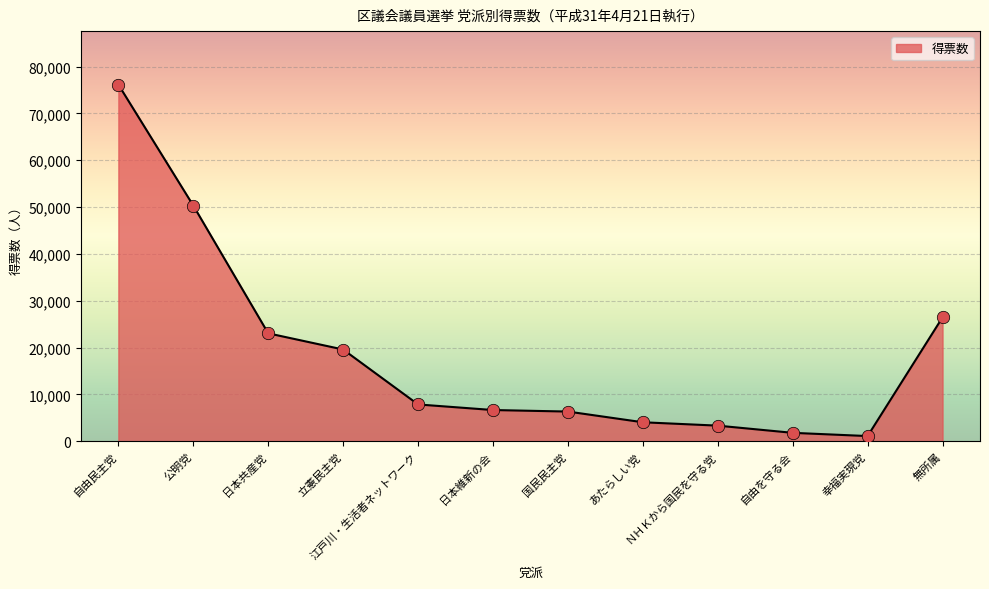

What is the change in value from 自由民主党 to 江戸川・生活者ネットワーク?

-68310.1